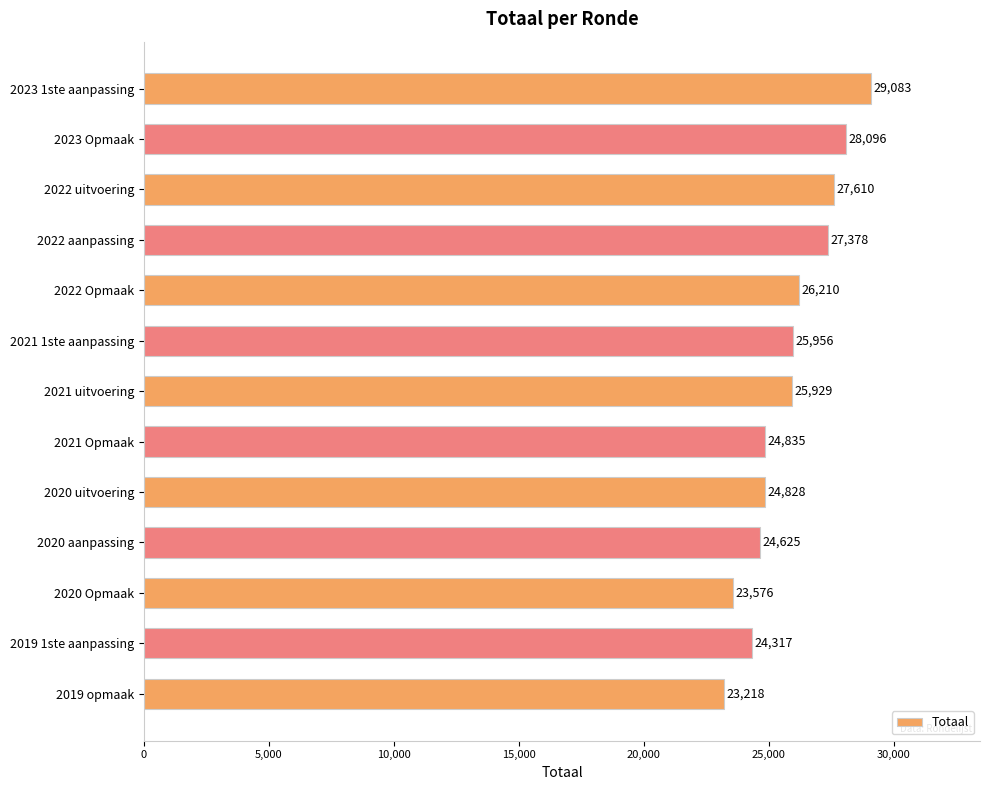

List the labels in order of value, largest first.

2023 1ste aanpassing, 2023 Opmaak, 2022 uitvoering, 2022 aanpassing, 2022 Opmaak, 2021 1ste aanpassing, 2021 uitvoering, 2021 Opmaak, 2020 uitvoering, 2020 aanpassing, 2019 1ste aanpassing, 2020 Opmaak, 2019 opmaak